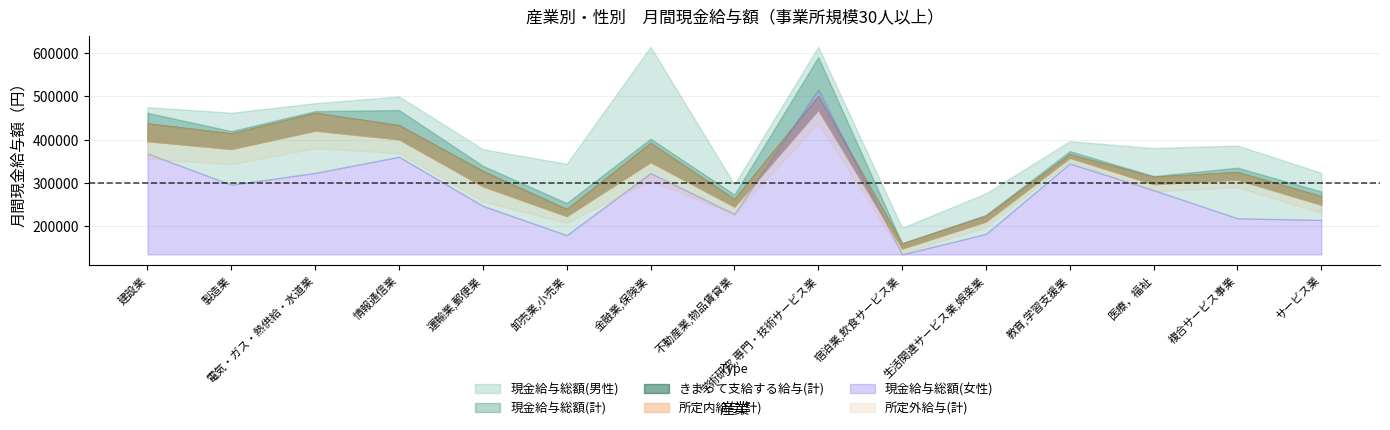

What is the average value of the 所定外給与(計) series?

25177